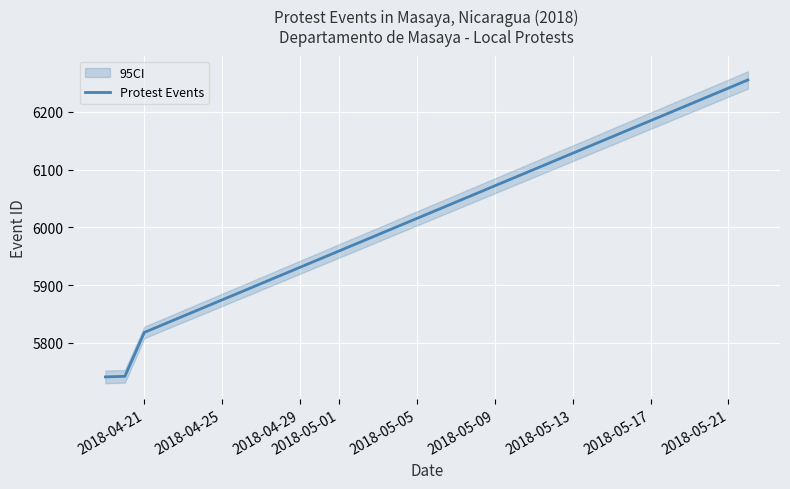

True or false: Protest Events has more than 1 points higher than both neighbors.

False